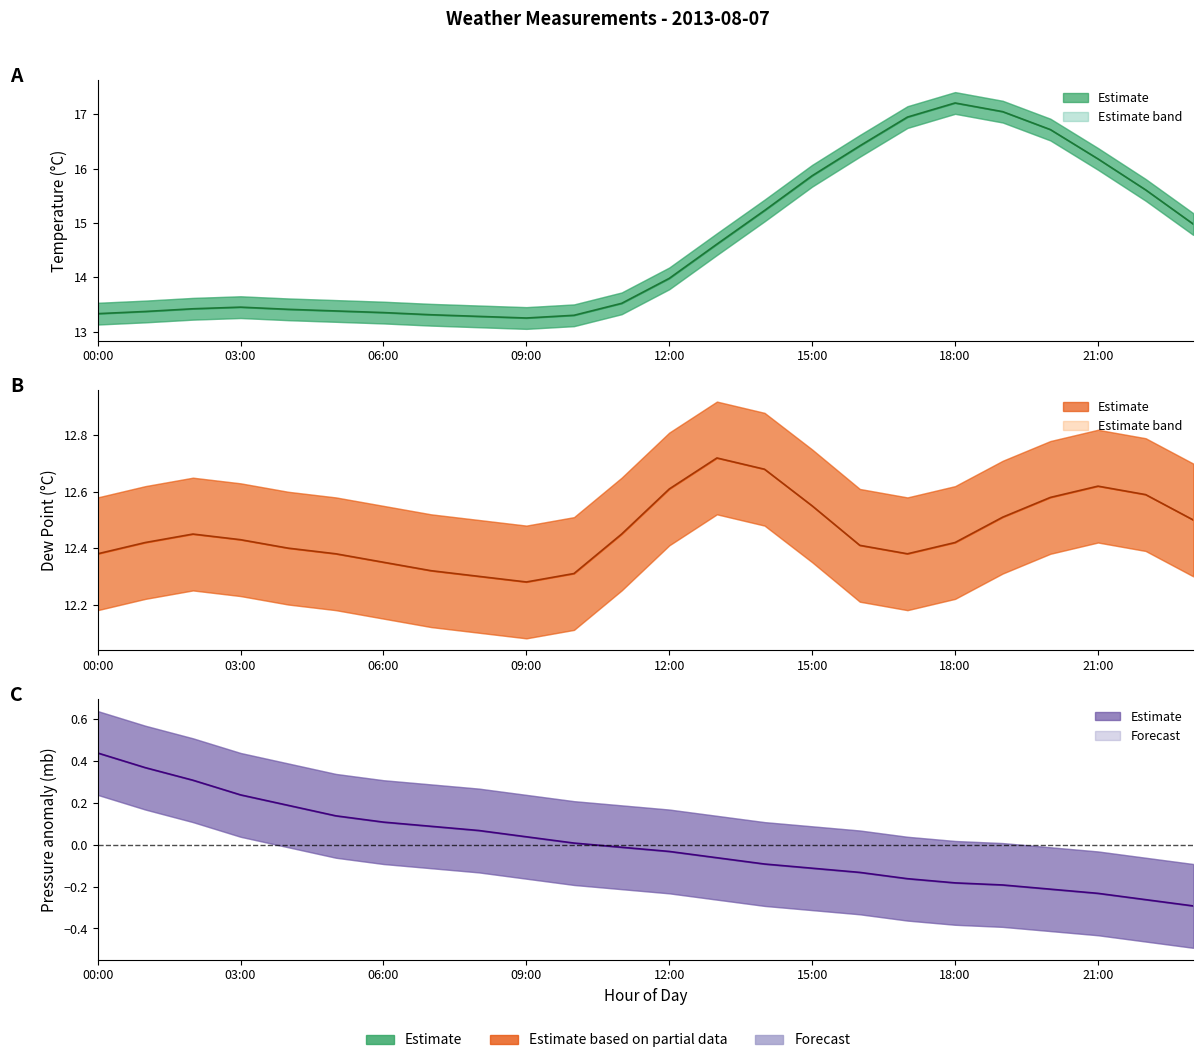

What is the lowest value of the temp series?

13.2